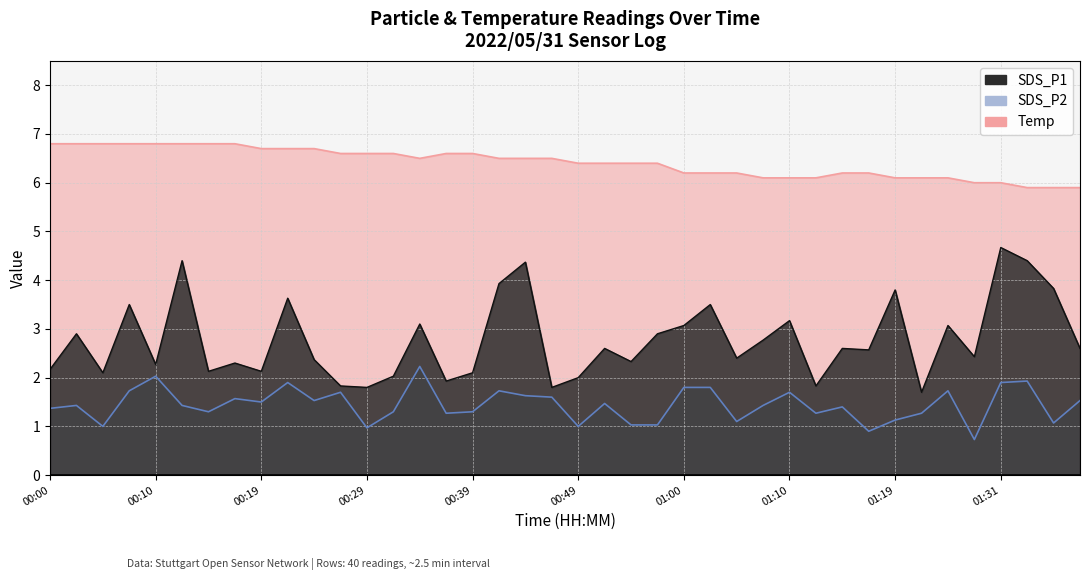

Reading left to right, extract all data points from this chart.

SDS_P1: 00:00=2.2	00:02=2.9	00:05=2.1	00:07=3.5	00:10=2.3	00:12=4.4	00:14=2.1	00:17=2.3	00:19=2.1	00:22=3.6	00:24=2.4	00:27=1.8	00:29=1.8	00:32=2.0	00:34=3.1	00:37=1.9	00:39=2.1	00:42=3.9	00:44=4.4	00:47=1.8	00:49=2.0	00:52=2.6	00:55=2.3	00:57=2.9	01:00=3.1	01:02=3.5	01:05=2.4	01:07=2.8	01:10=3.2	01:12=1.8	01:15=2.6	01:17=2.6	01:19=3.8	01:22=1.7	01:25=3.1	01:28=2.4	01:31=4.7	01:33=4.4	01:36=3.8	01:39=2.6
SDS_P2: 00:00=1.4	00:02=1.4	00:05=1.0	00:07=1.7	00:10=2.0	00:12=1.4	00:14=1.3	00:17=1.6	00:19=1.5	00:22=1.9	00:24=1.5	00:27=1.7	00:29=1.0	00:32=1.3	00:34=2.2	00:37=1.3	00:39=1.3	00:42=1.7	00:44=1.6	00:47=1.6	00:49=1.0	00:52=1.5	00:55=1.0	00:57=1.0	01:00=1.8	01:02=1.8	01:05=1.1	01:07=1.4	01:10=1.7	01:12=1.3	01:15=1.4	01:17=0.9	01:19=1.1	01:22=1.3	01:25=1.7	01:28=0.7	01:31=1.9	01:33=1.9	01:36=1.1	01:39=1.5
Temp: 00:00=6.8	00:02=6.8	00:05=6.8	00:07=6.8	00:10=6.8	00:12=6.8	00:14=6.8	00:17=6.8	00:19=6.7	00:22=6.7	00:24=6.7	00:27=6.6	00:29=6.6	00:32=6.6	00:34=6.5	00:37=6.6	00:39=6.6	00:42=6.5	00:44=6.5	00:47=6.5	00:49=6.4	00:52=6.4	00:55=6.4	00:57=6.4	01:00=6.2	01:02=6.2	01:05=6.2	01:07=6.1	01:10=6.1	01:12=6.1	01:15=6.2	01:17=6.2	01:19=6.1	01:22=6.1	01:25=6.1	01:28=6.0	01:31=6.0	01:33=5.9	01:36=5.9	01:39=5.9